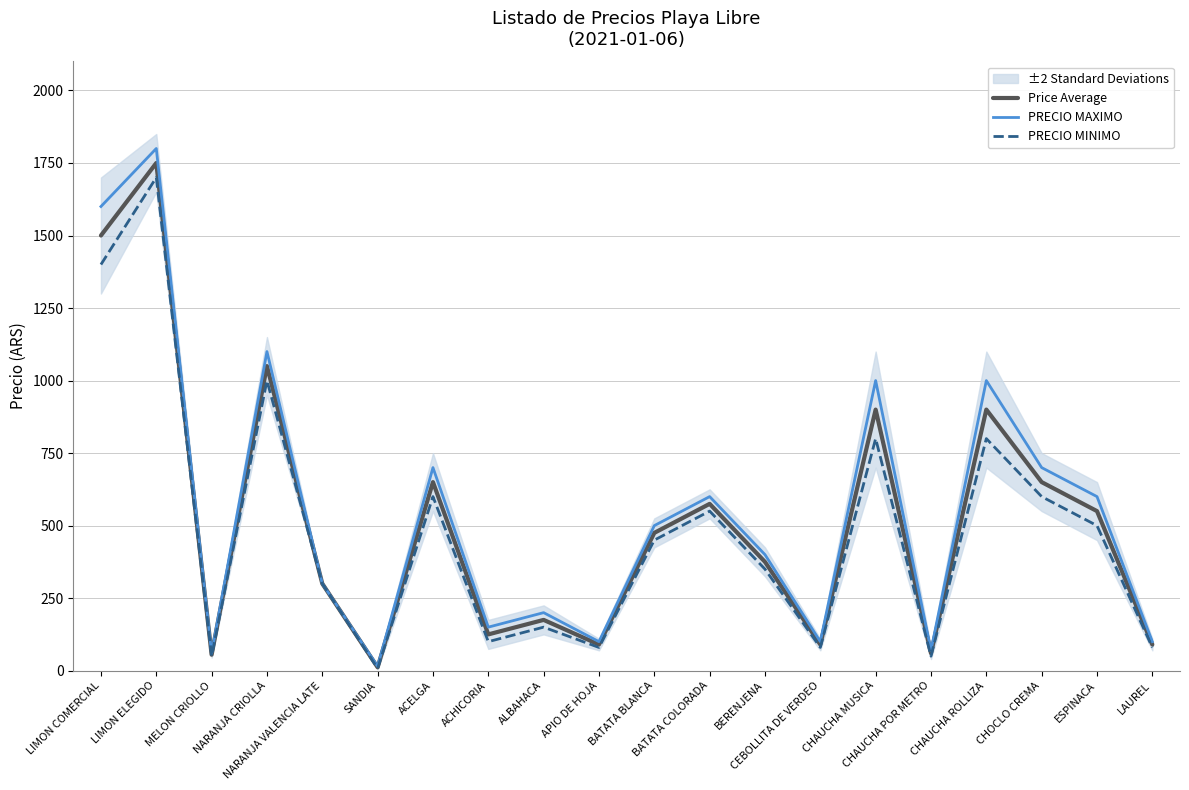

True or false: Price Average and PRECIO MINIMO cross at least once.

False